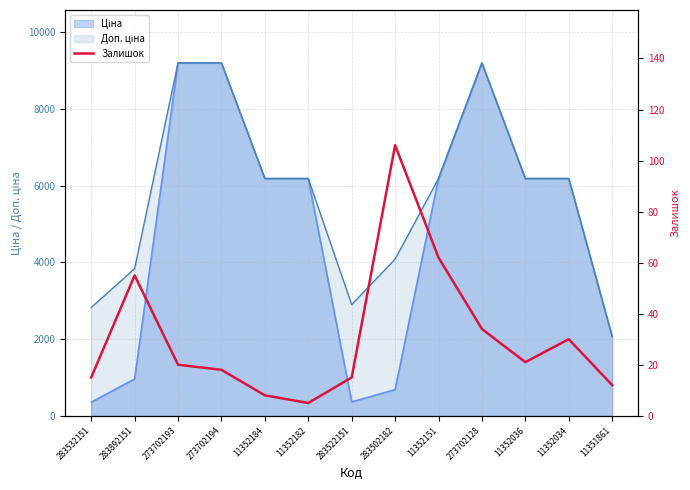

Reading right to left, extract all data points from this chart.

12	30	21	34	62	106	15	5	8	18	20	55	15